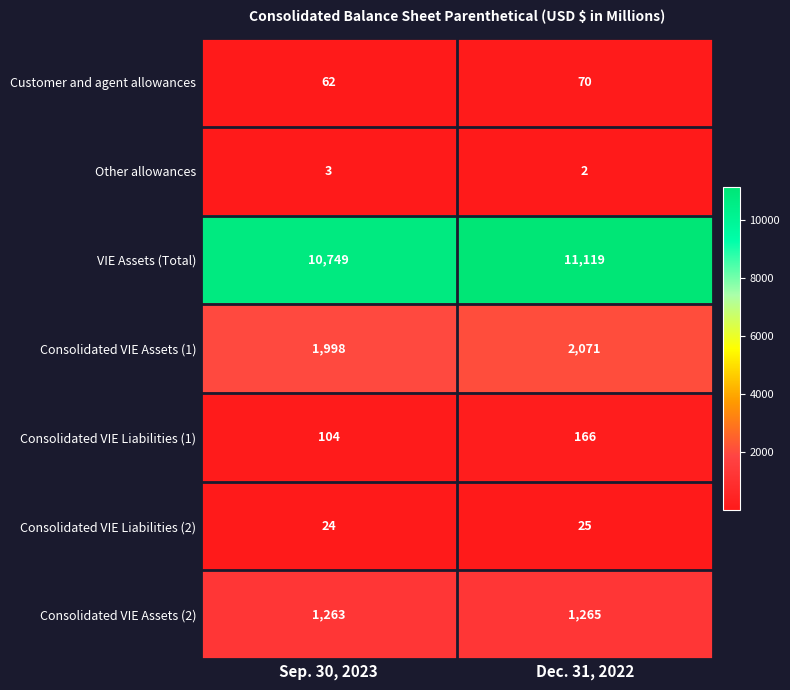

Count the number of data series in this chart.

7